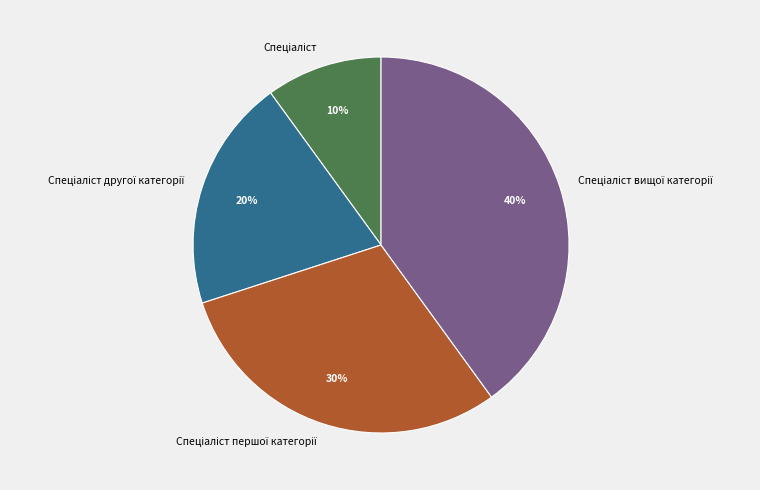

Is there any slice that represents more than half of the pie?

No